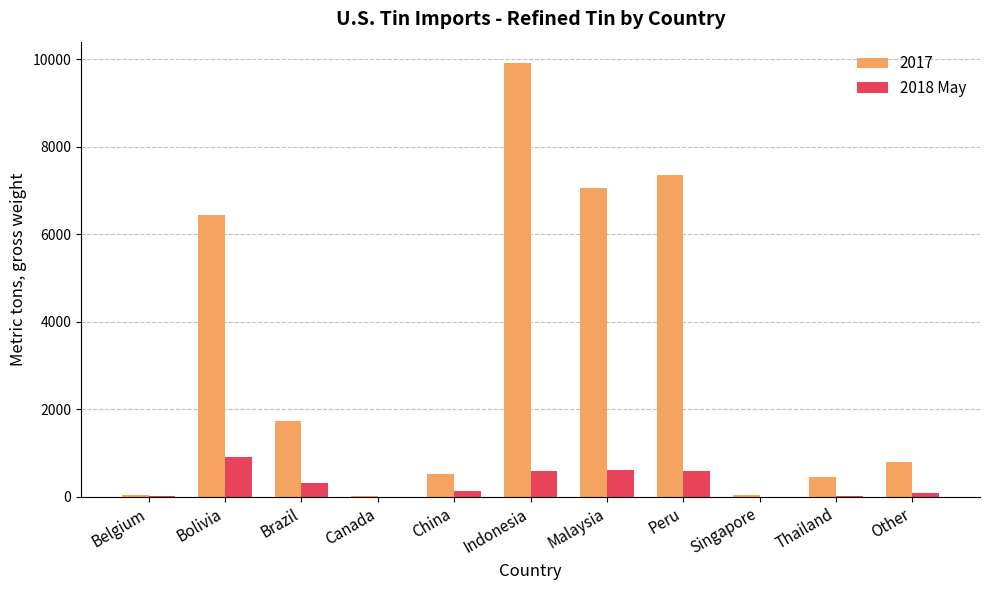

How many series are shown in this chart?

2